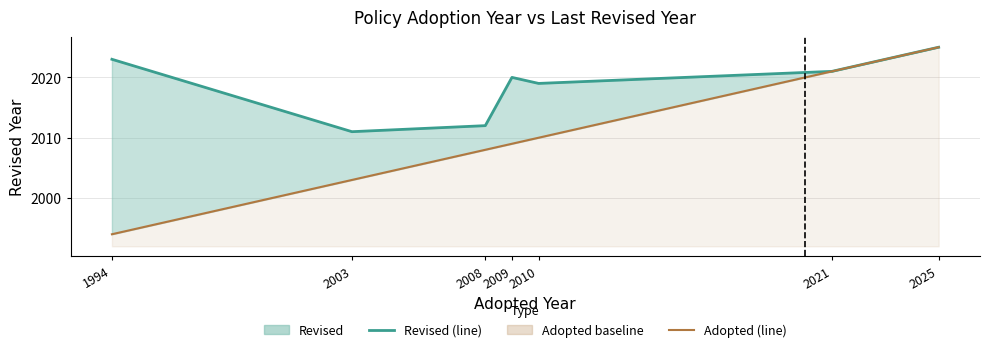

What is the maximum value shown in the chart?

2025